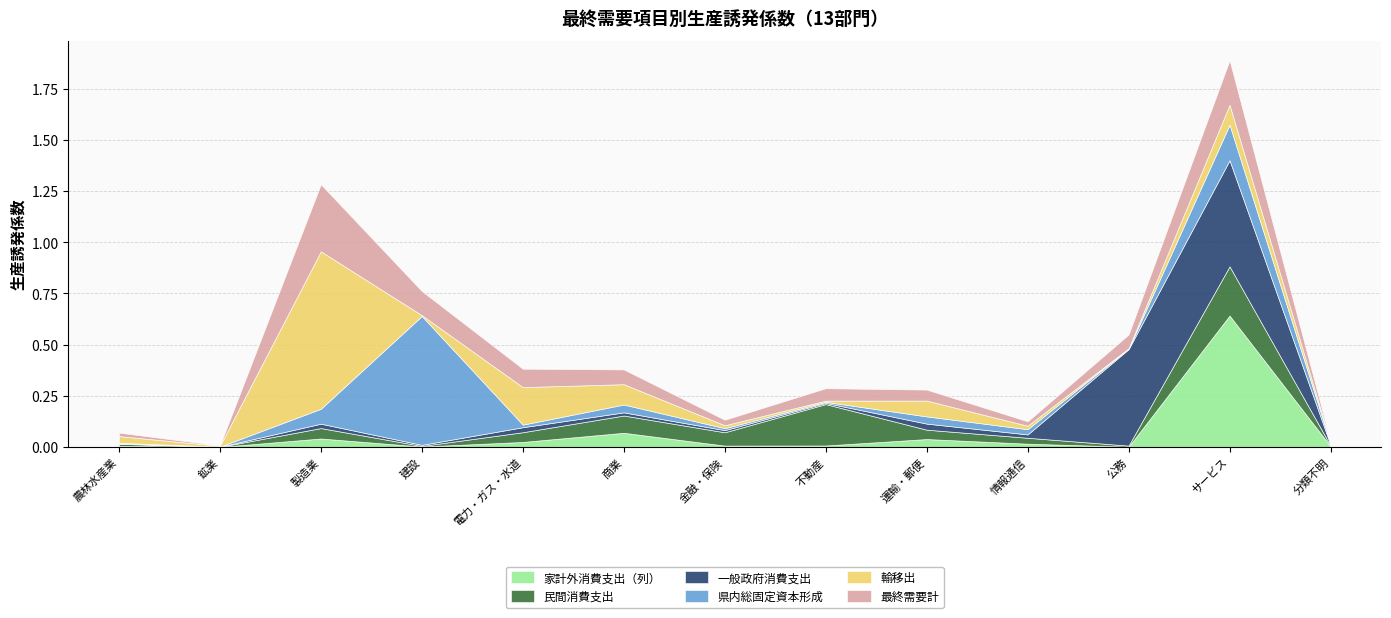

What are all the series names shown in the legend?

家計外消費支出（列）, 民間消費支出, 一般政府消費支出, 県内総固定資本形成, 輸移出, 最終需要計